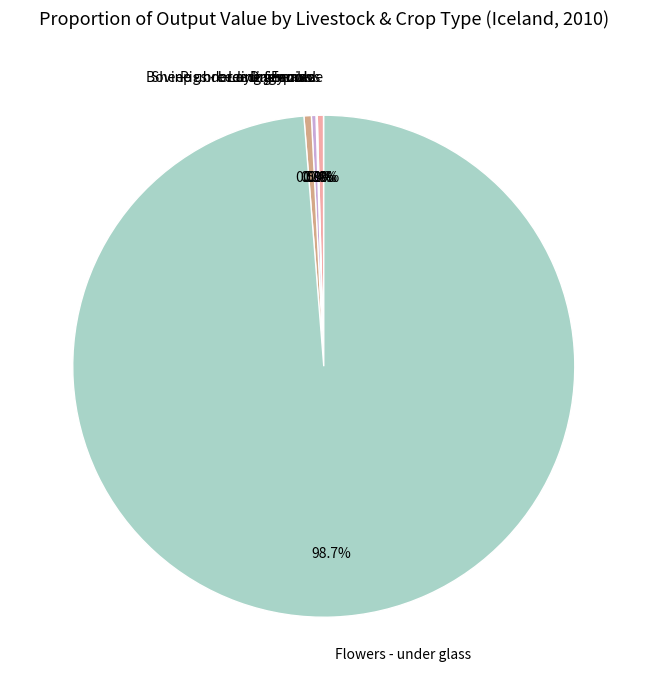

Which slice is the largest?

Flowers - under glass